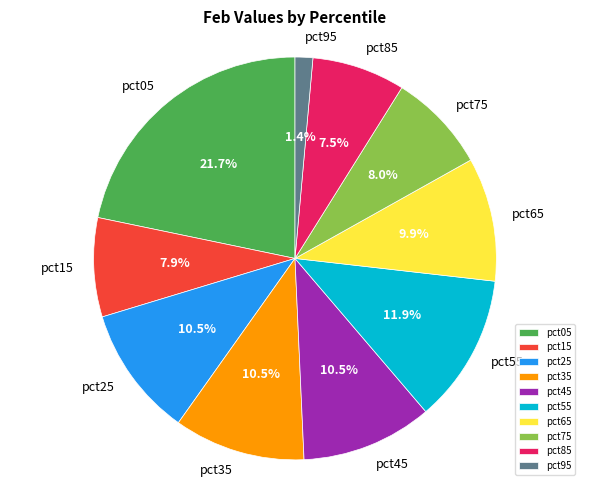

Is there any slice that represents more than half of the pie?

No